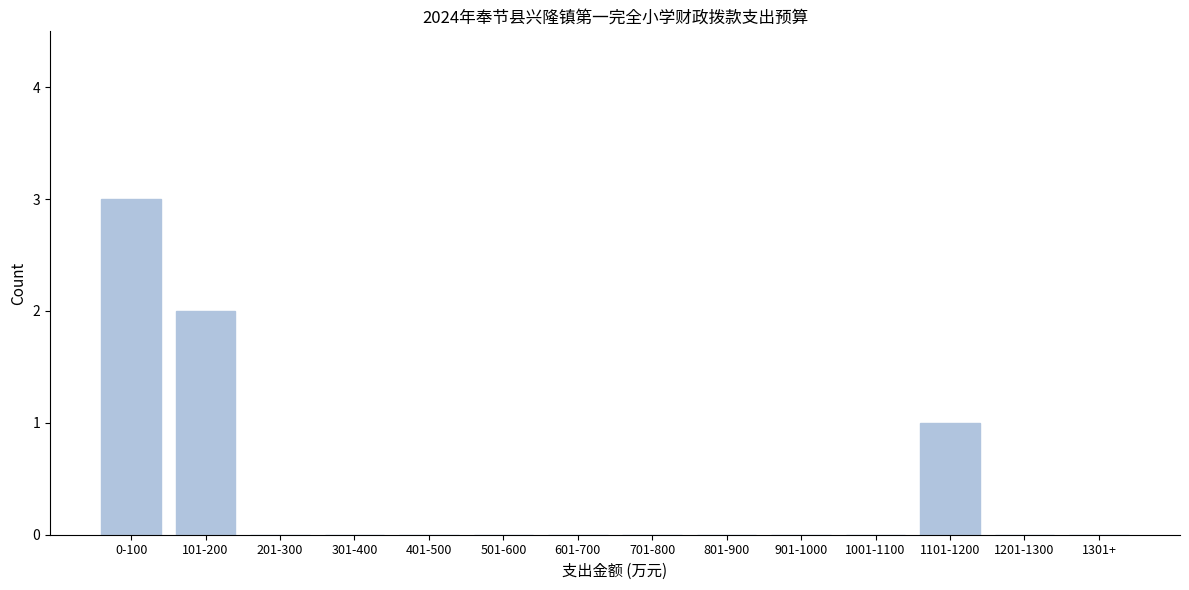

Reading right to left, extract all data points from this chart.

1301+=0	1201-1300=0	1101-1200=1	1001-1100=0	901-1000=0	801-900=0	701-800=0	601-700=0	501-600=0	401-500=0	301-400=0	201-300=0	101-200=2	0-100=3